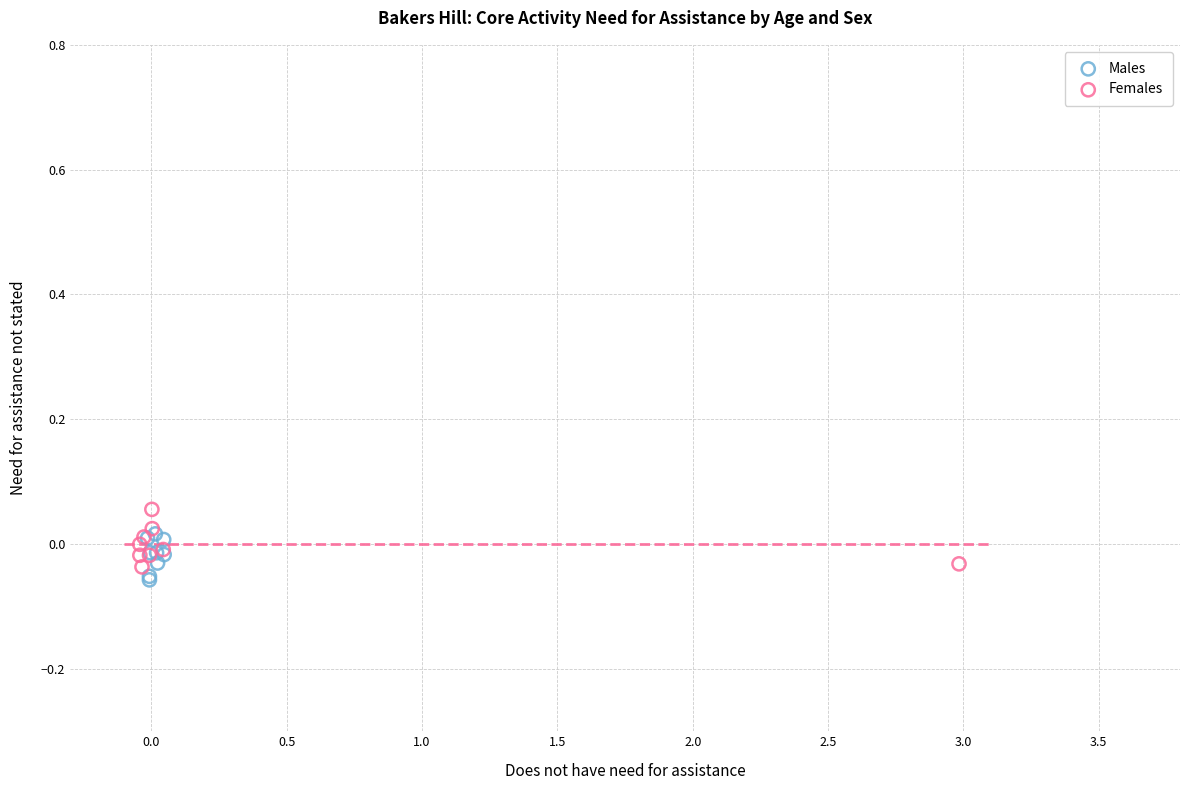

Which series reaches the minimum Y coordinate?

Males